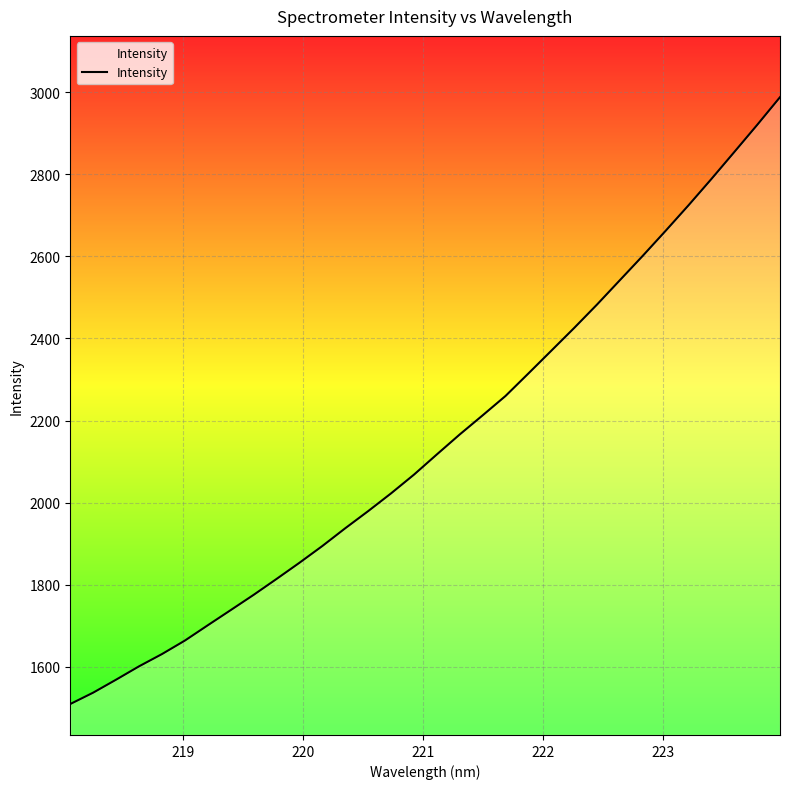

What is the maximum value shown in the chart?

2988.2